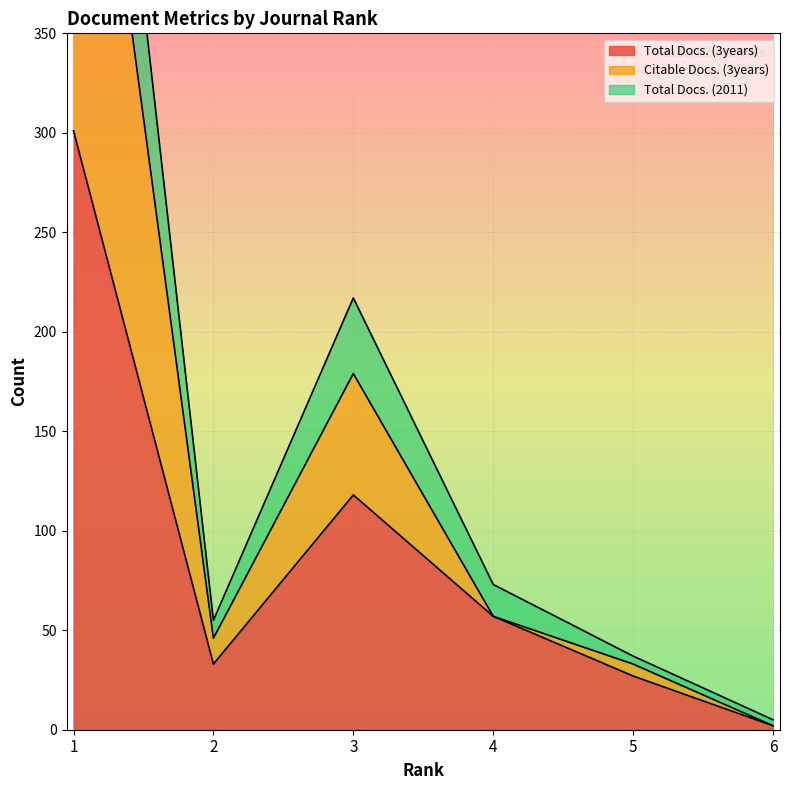

The value of Citable Docs. (3years) at 2 is 46. True or false?

True